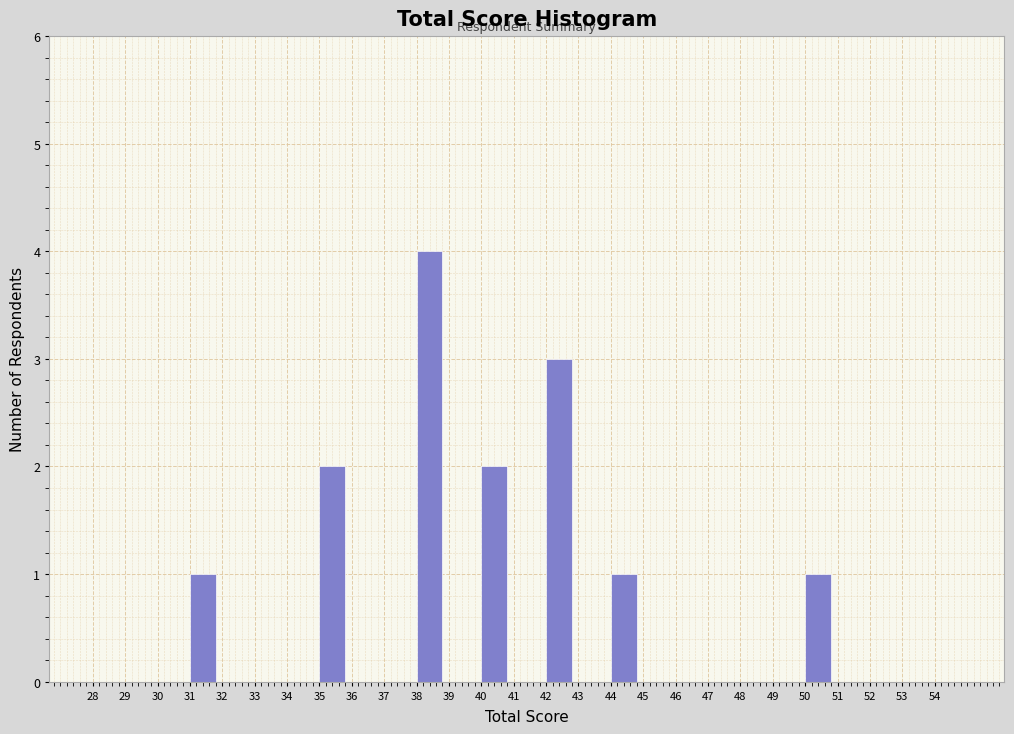

Reading left to right, list every bar in this chart as the range it spans on the x-axis followed by its height. The values are not printed on the chart, so give them approximately, as read against the axis.

28 to 29: 0
29 to 30: 0
30 to 31: 0
31 to 32: 1
32 to 33: 0
33 to 34: 0
34 to 35: 0
35 to 36: 2
36 to 37: 0
37 to 38: 0
38 to 39: 4
39 to 40: 0
40 to 41: 2
41 to 42: 0
42 to 43: 3
43 to 44: 0
44 to 45: 1
45 to 46: 0
46 to 47: 0
47 to 48: 0
48 to 49: 0
49 to 50: 0
50 to 51: 1
51 to 52: 0
52 to 53: 0
53 to 54: 0
54 to 55: 0